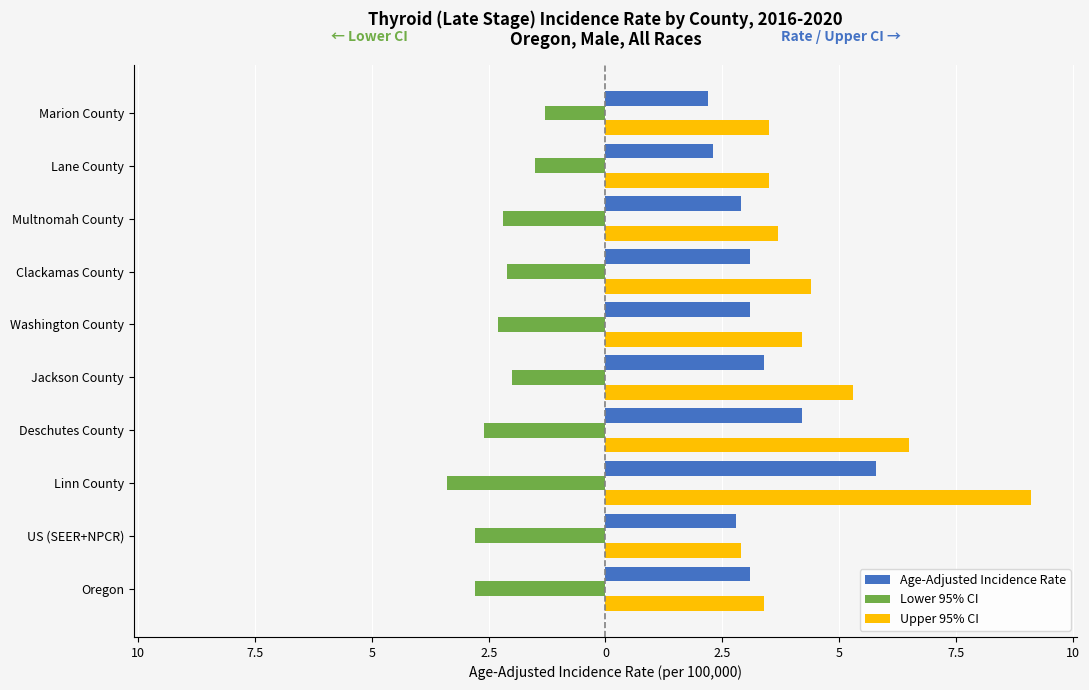

What is the smallest value displayed?

-3.4